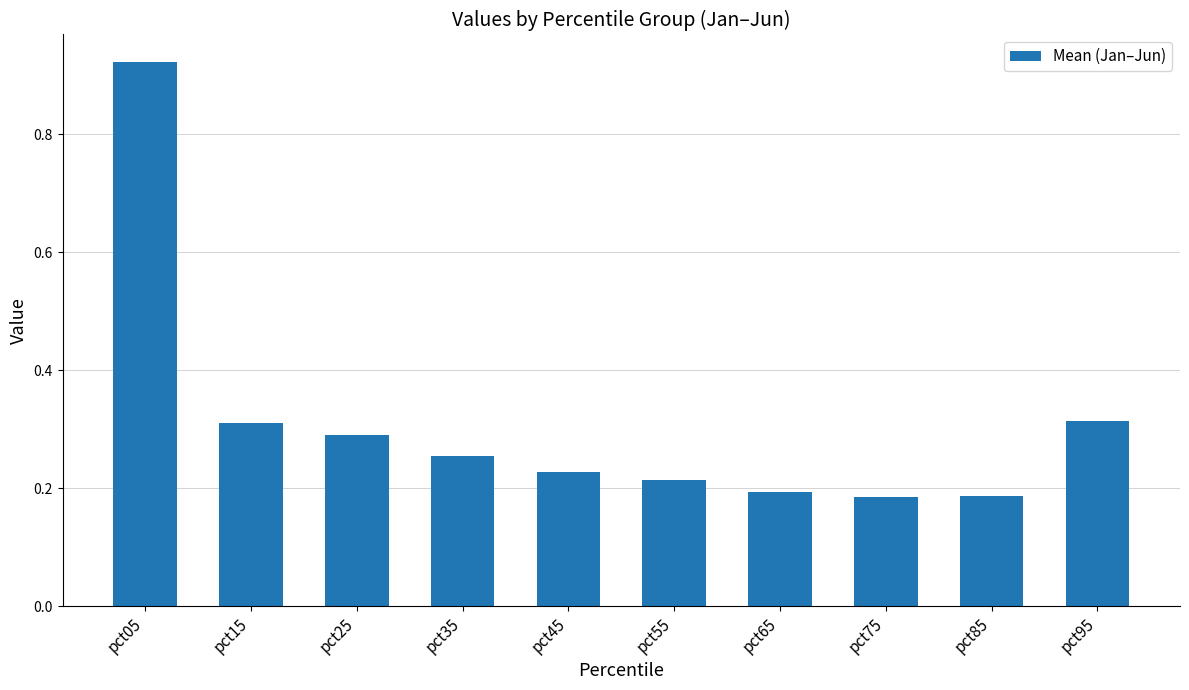

Between pct55 and pct35, which is larger?

pct35